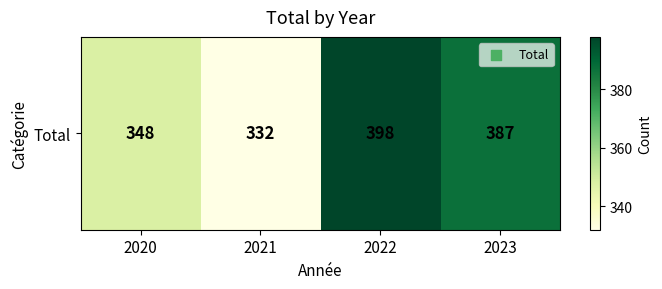

Reading left to right, what are all the values shown in this chart?

2020=348	2021=332	2022=398	2023=387